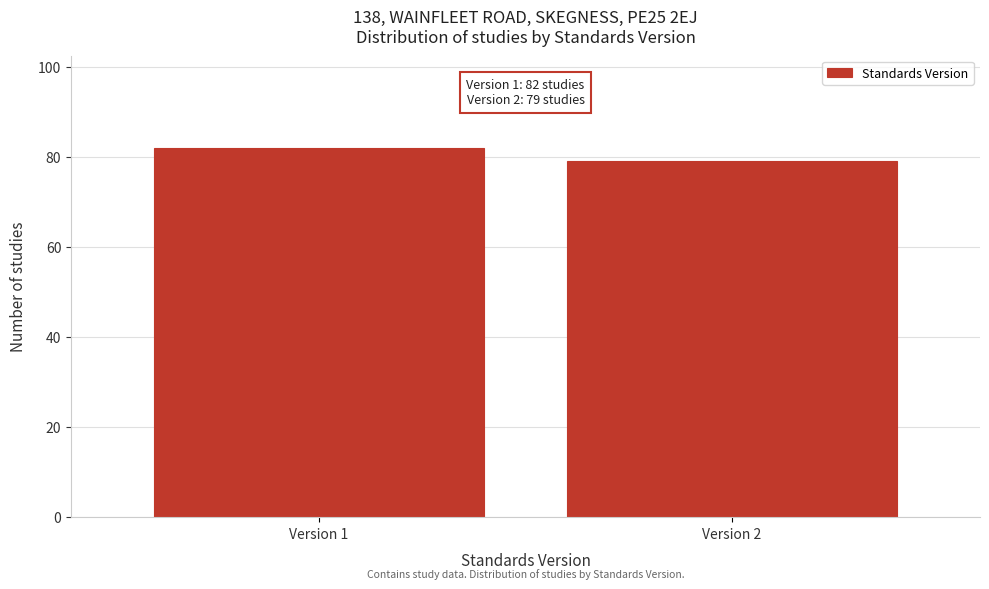

Reading left to right, extract all data points from this chart.

Version 1=82	Version 2=79